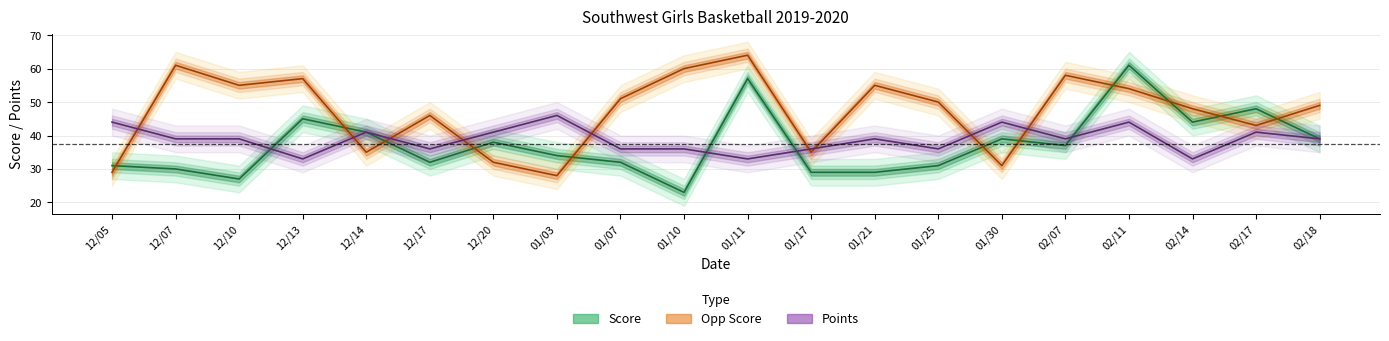

List the labels in order of Opp Score value, largest first.

01/11, 12/07, 01/10, 02/07, 12/13, 12/10, 01/21, 02/11, 01/07, 01/25, 02/18, 02/14, 12/17, 02/17, 12/14, 01/17, 12/20, 01/30, 12/05, 01/03